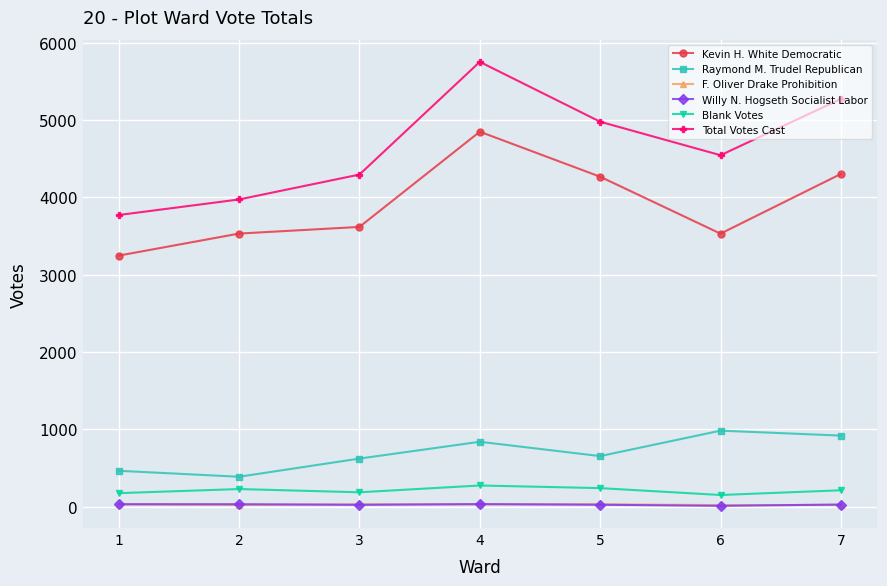

How many values in the Total Votes Cast series are below 4544?

3